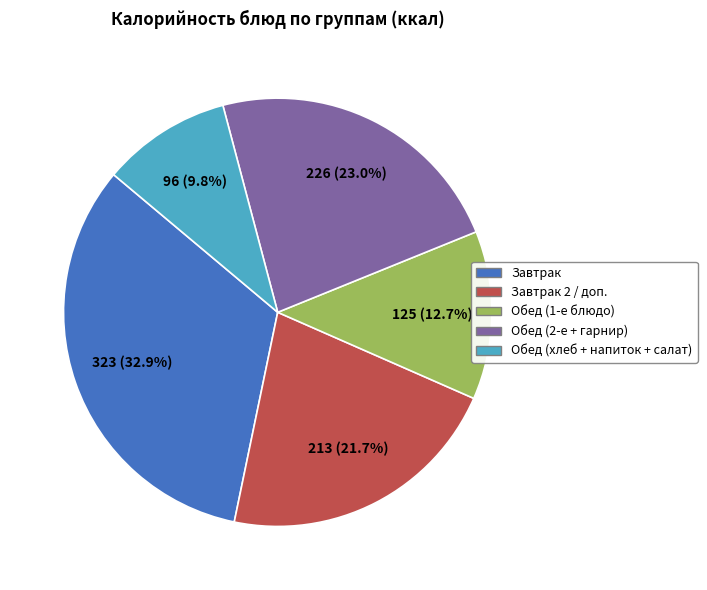

Does any single category account for the majority?

No